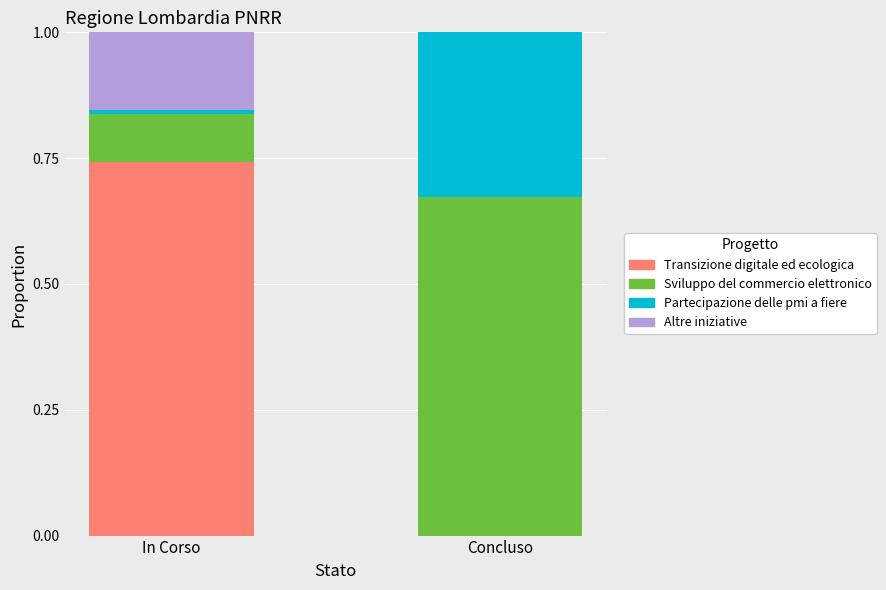

What is the total value across all series at Concluso?

1.0